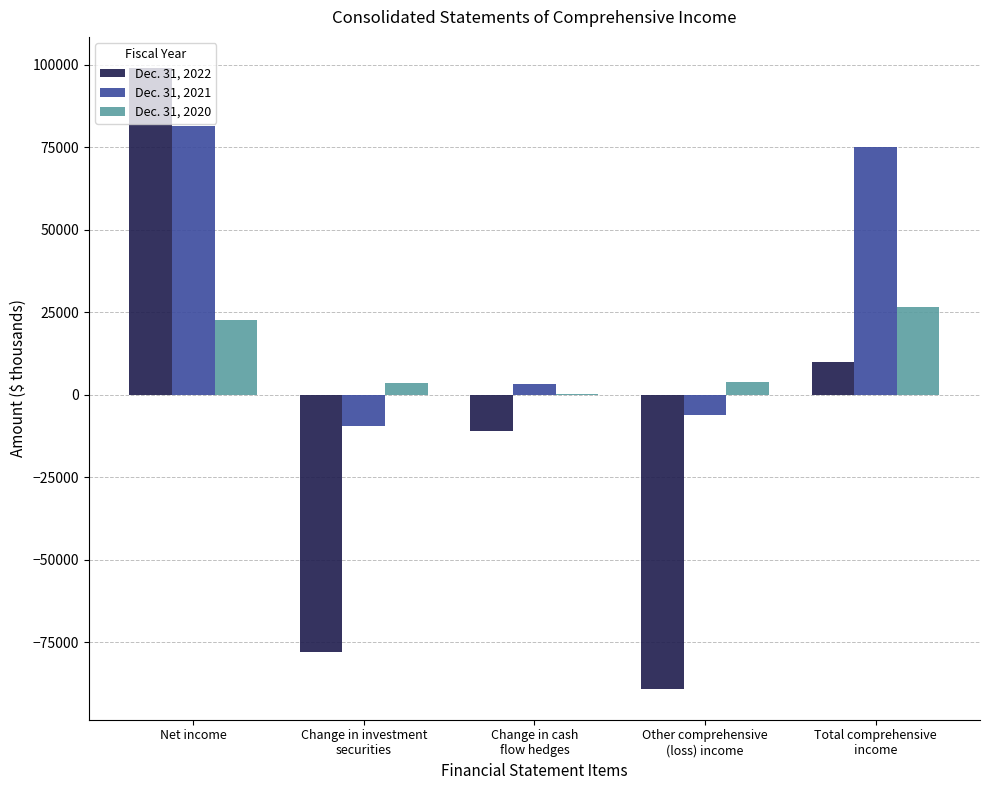

What is the maximum value shown in the chart?

99025